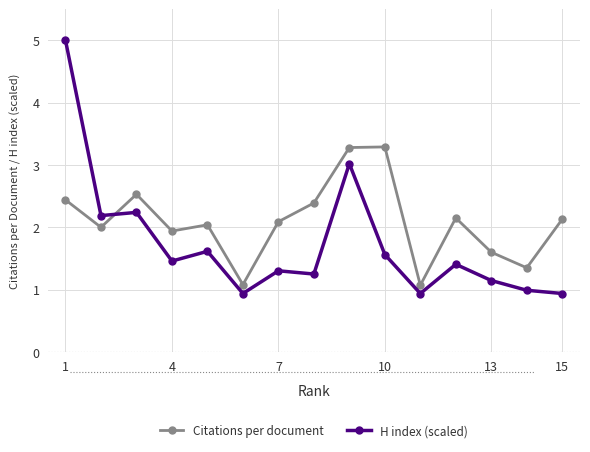

Which series has the widest spread of values?

H index (scaled)